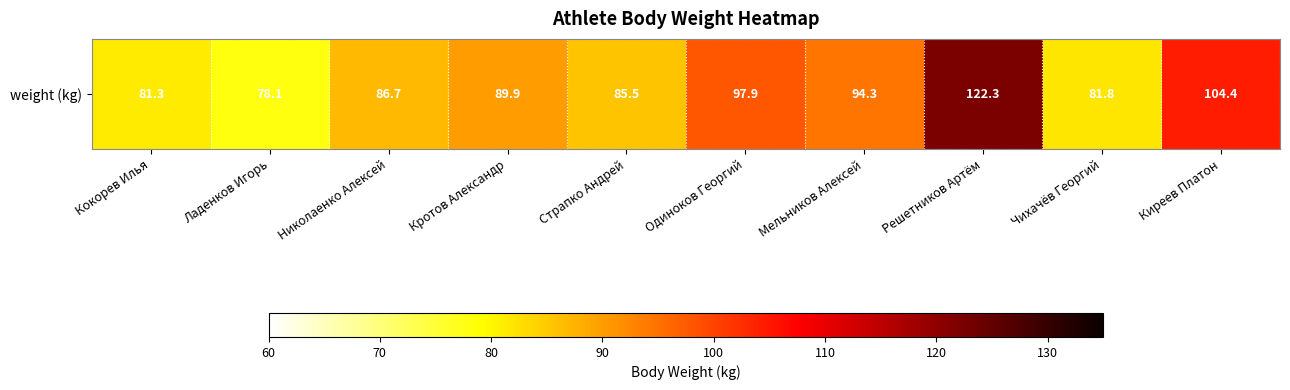

What is the average value?

92.2